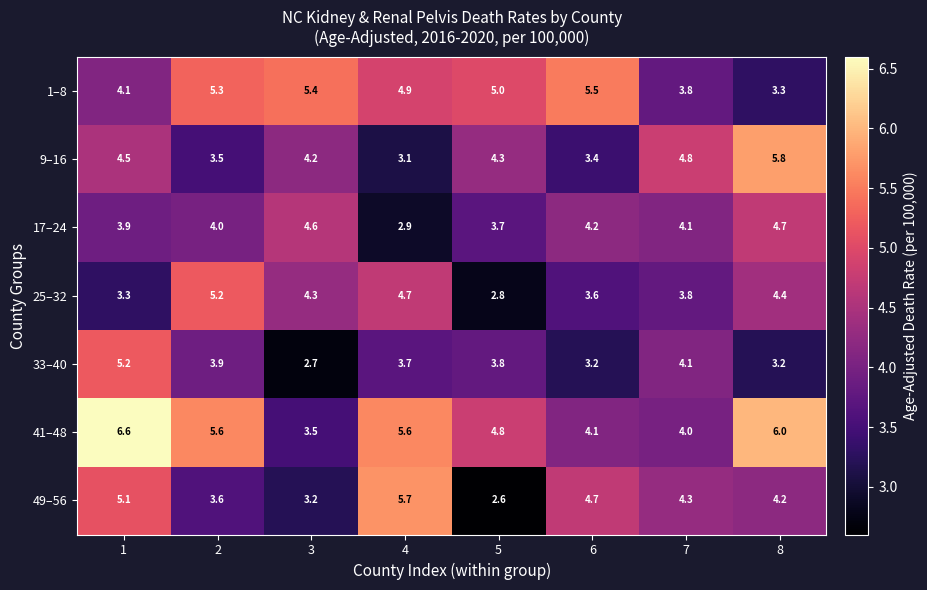

Which series has the largest total across all categories?

41–48